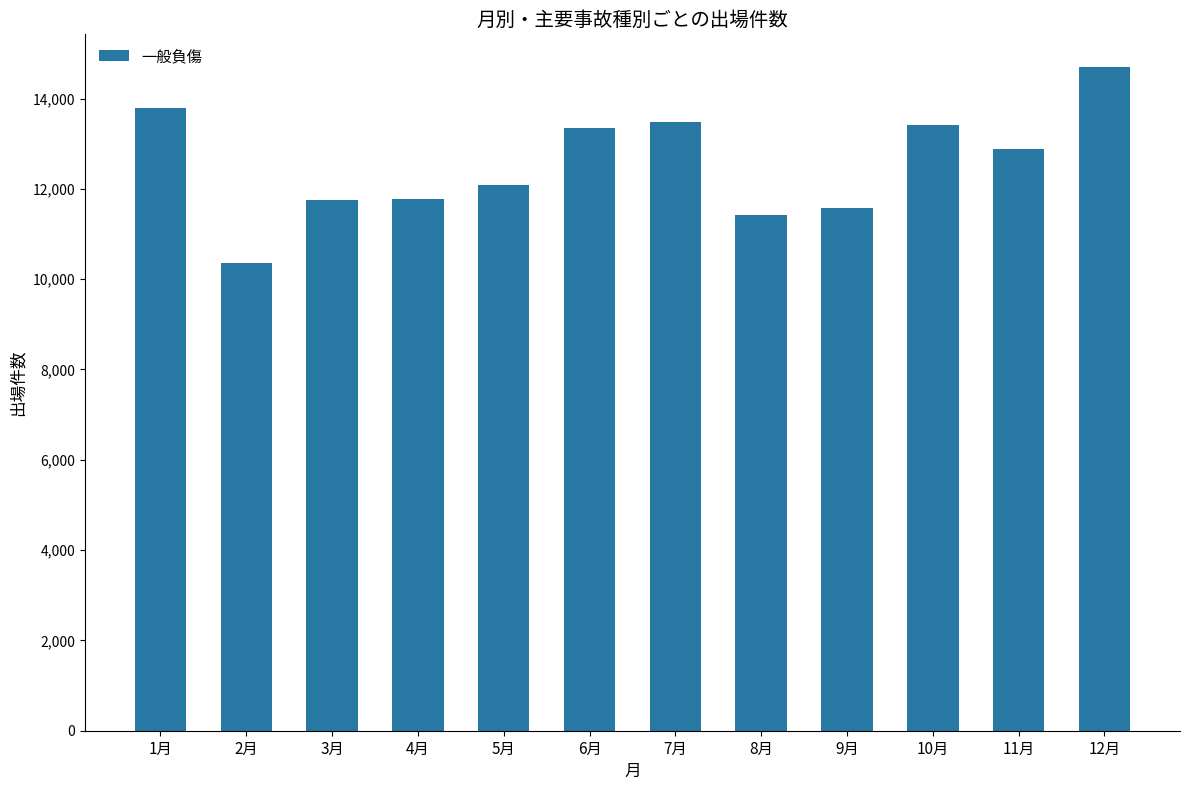

Approximately how many times larger is the value at 8月 compared to 6月?

0.9